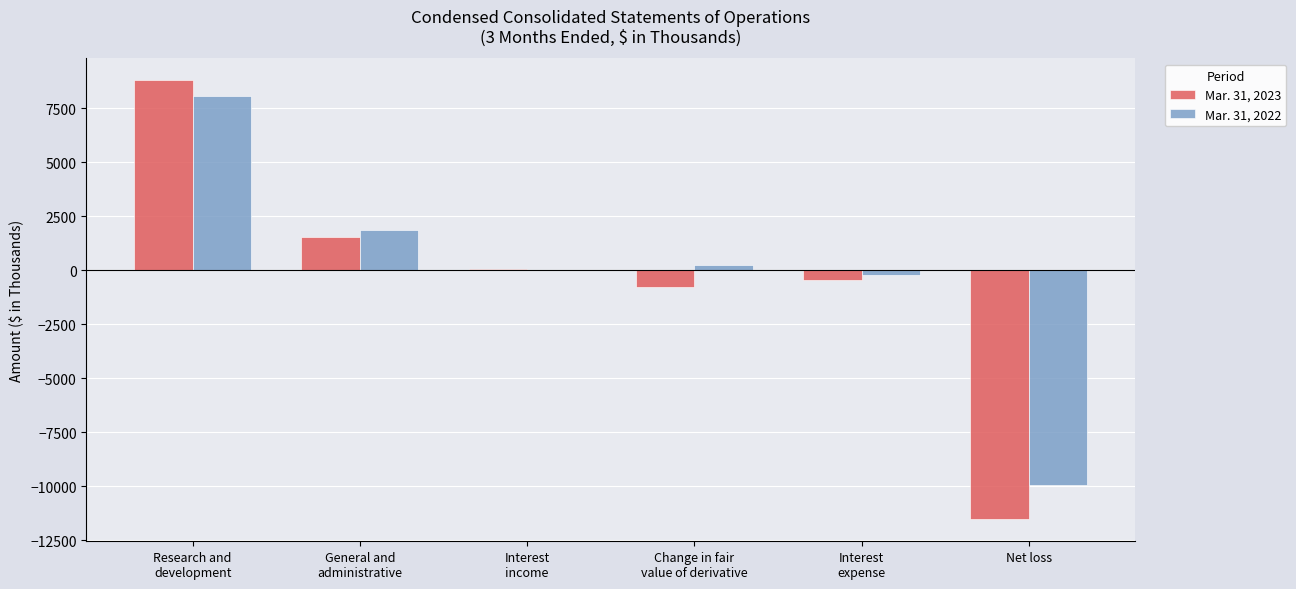

What is the sum of all Mar. 31, 2023 values?

-2370